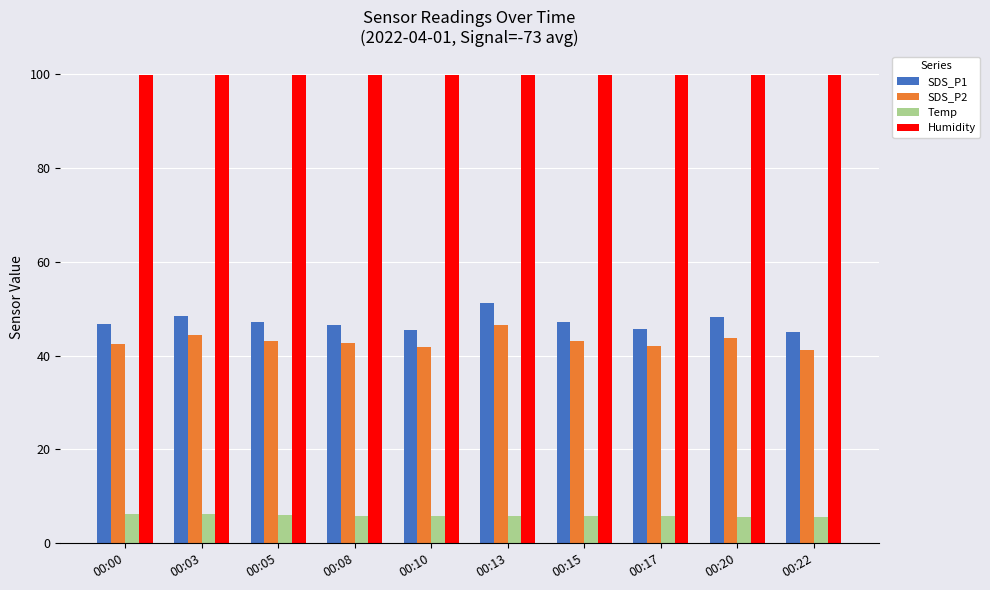

Read the Humidity value at 00:22.

99.9